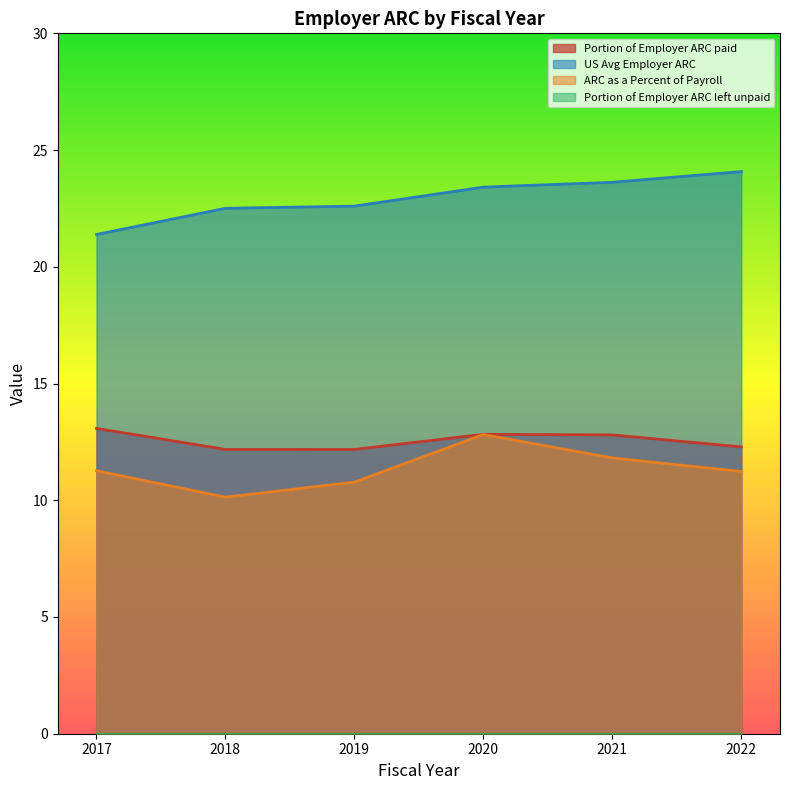

Rank the categories by ARC as a Percent of Payroll value from highest to lowest.

2020, 2021, 2017, 2022, 2019, 2018